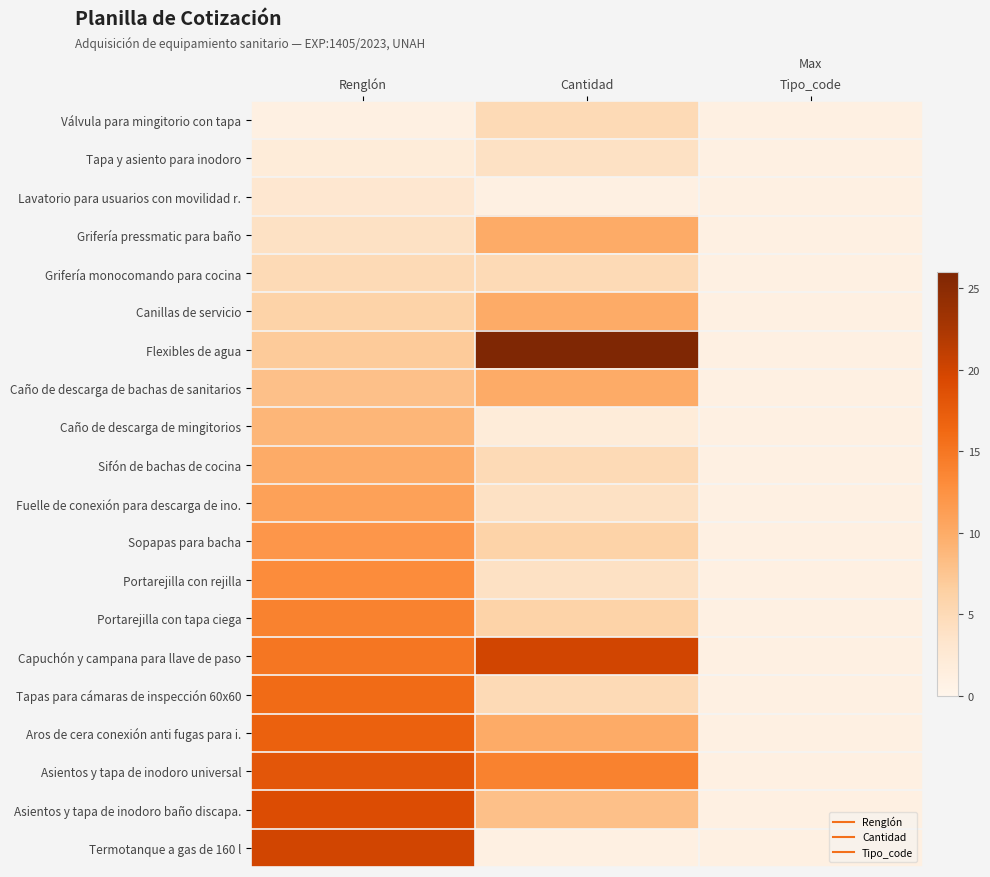

At how many categories does at least one series exceed 12?

2